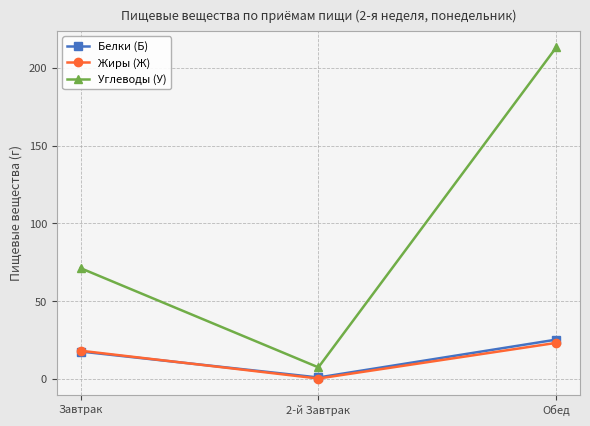

The value of Белки (Б) at Завтрак is 29.3. True or false?

False